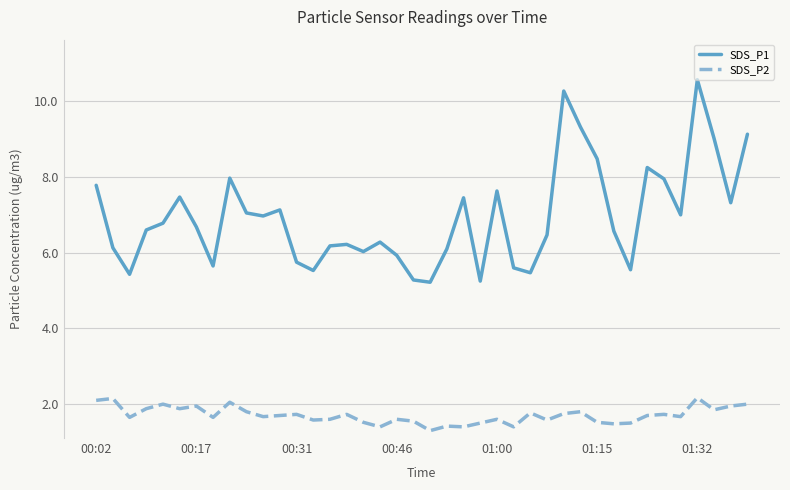

True or false: SDS_P2 and SDS_P1 cross at least once.

False